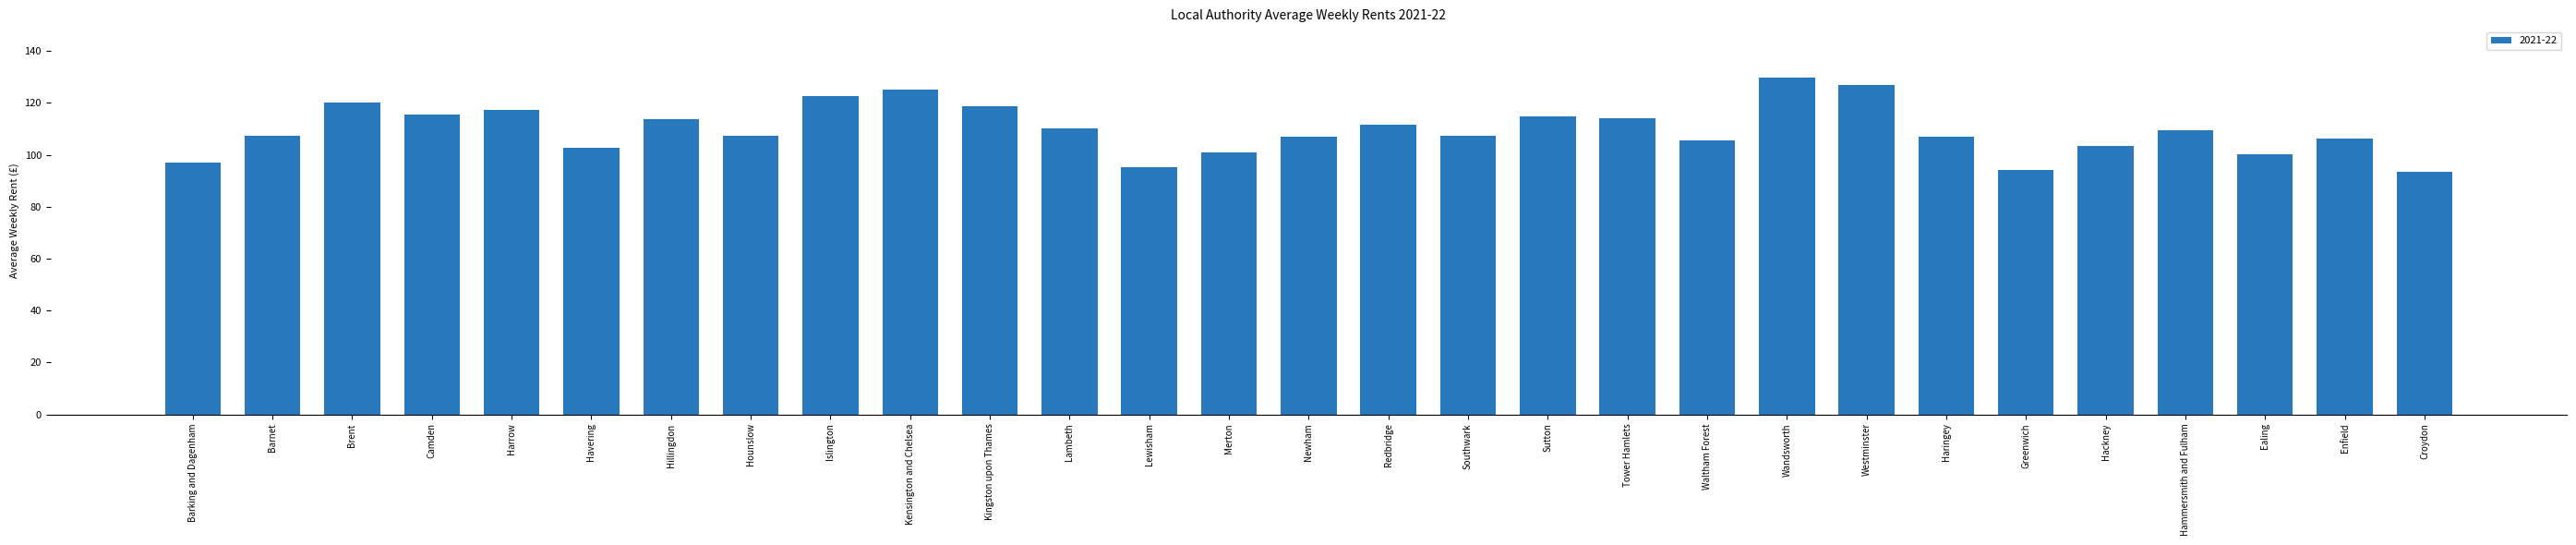

What position from the left is Hammersmith and Fulham?

26